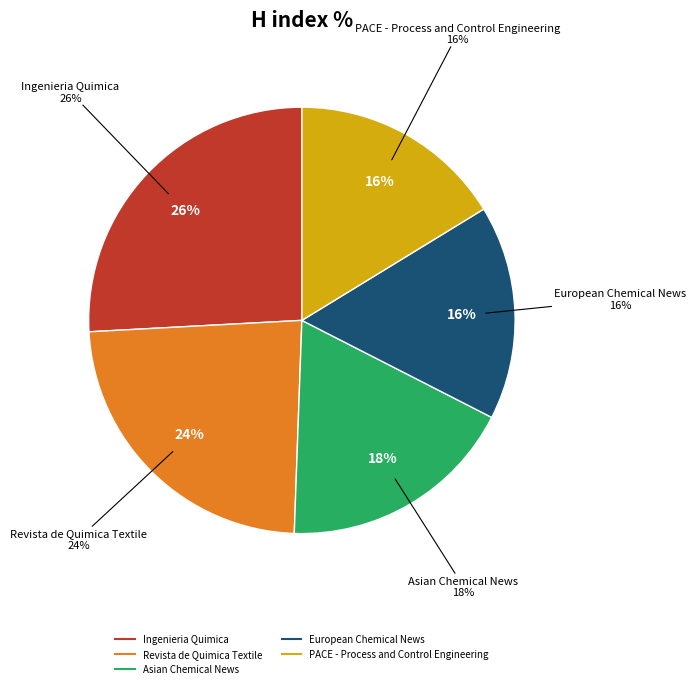

To the nearest percent, what is the combined percentage of Revista de Quimica Textile and European Chemical News?

40%